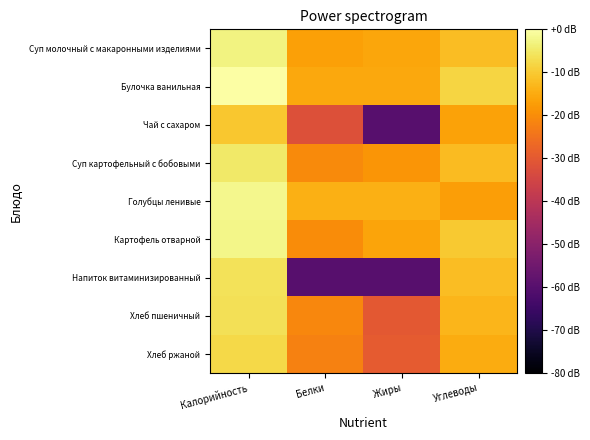

At Углеводы, list the series in order from smallest to largest.

Голубцы ленивые, Чай с сахаром, Хлеб ржаной, Хлеб пшеничный, Суп картофельный с бобовыми, Напиток витаминизированный, Суп молочный с макаронными изделиями, Картофель отварной, Булочка ванильная